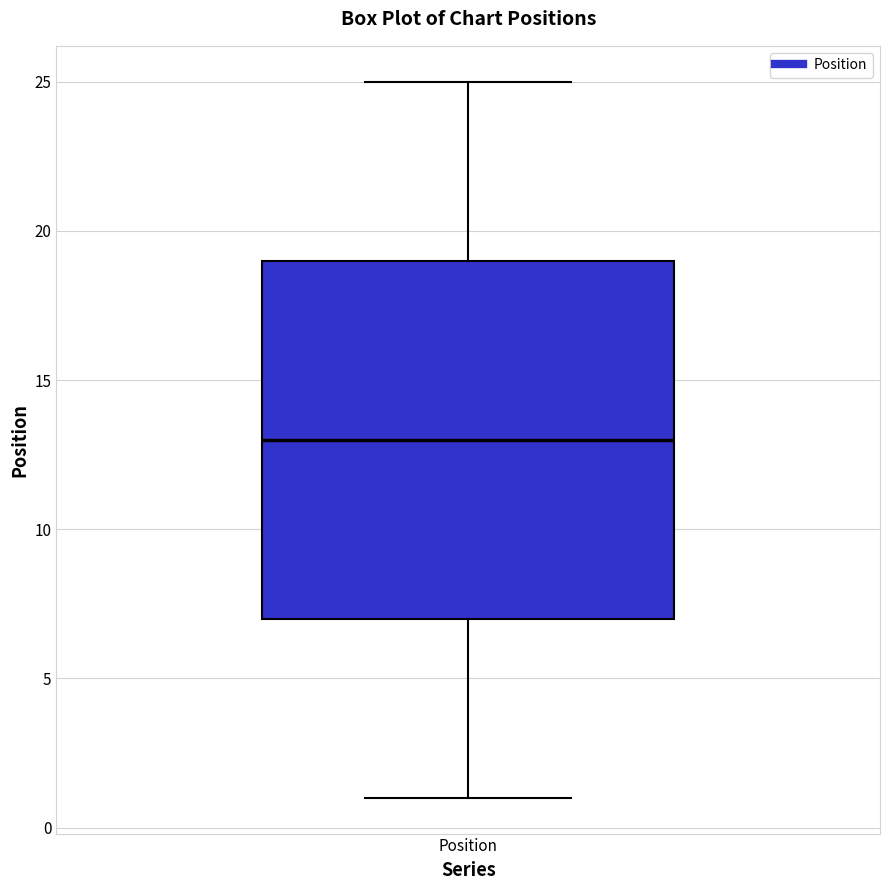

Read this box plot against the y-axis: the position of the median line, the range covered by the box, and the ends of both whiskers. The values are not printed on the chart, so give them approximately, as read against the axis.

median 13, box 7 to 19, whiskers 1 to 25